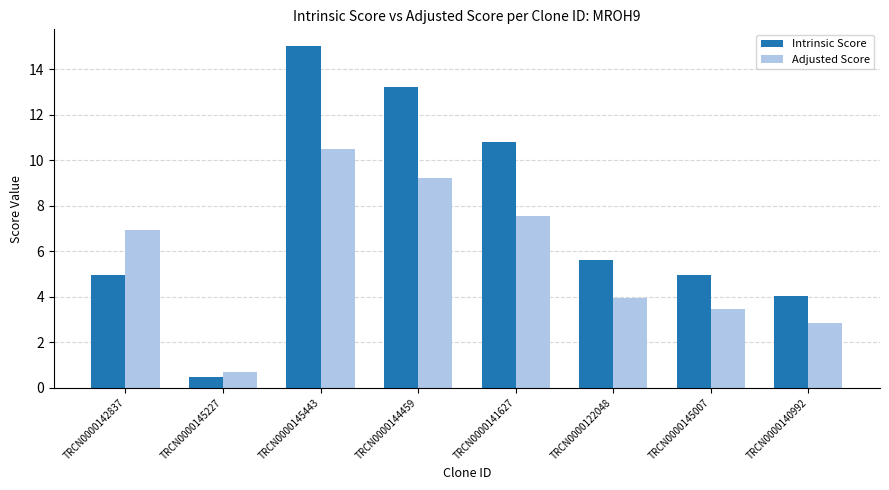

Is the value of Adjusted Score at TRCN0000141627 greater than the value of Intrinsic Score at TRCN0000144459?

No